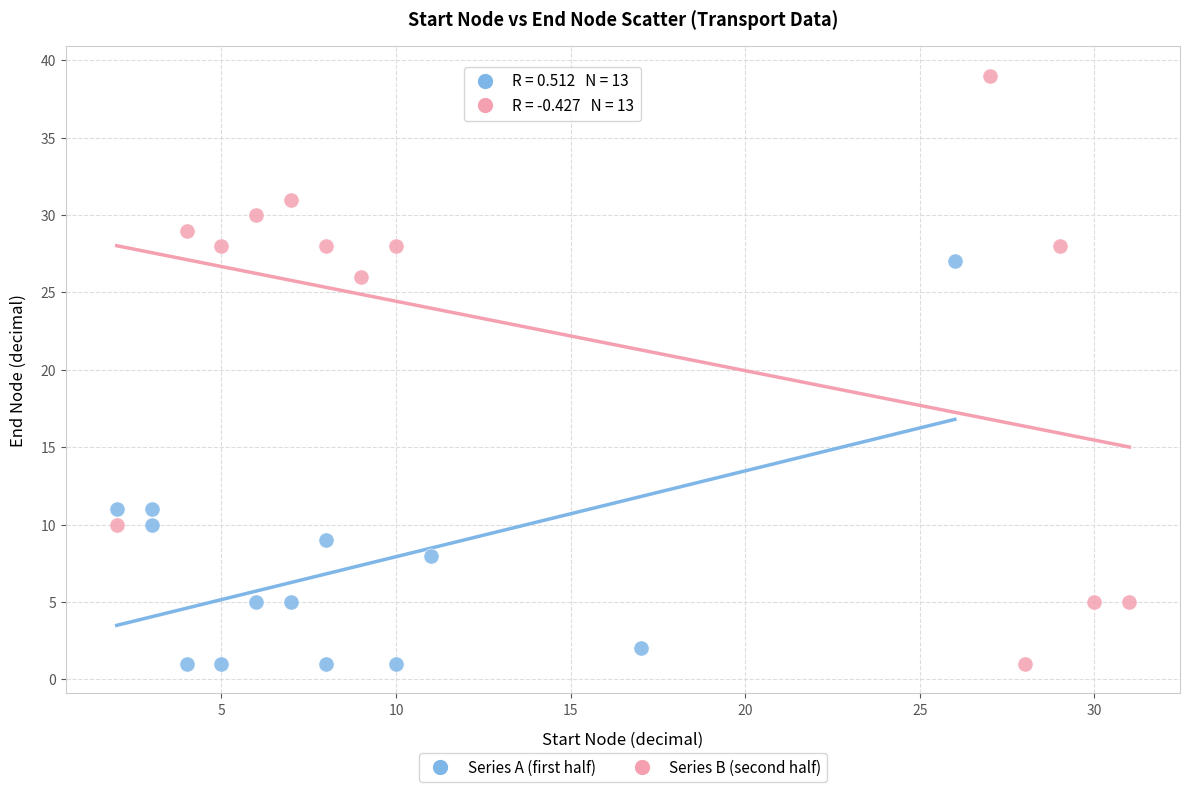

Which series has the largest Y range (max minus min)?

Series B (second half)